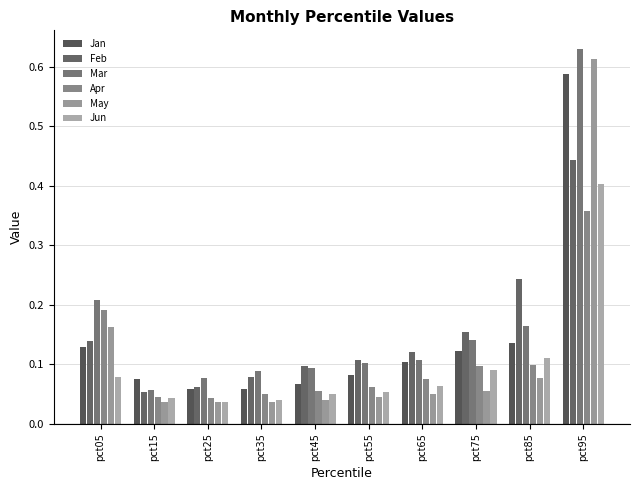

Is the value of Jun at pct65 greater than the value of Mar at pct35?

No